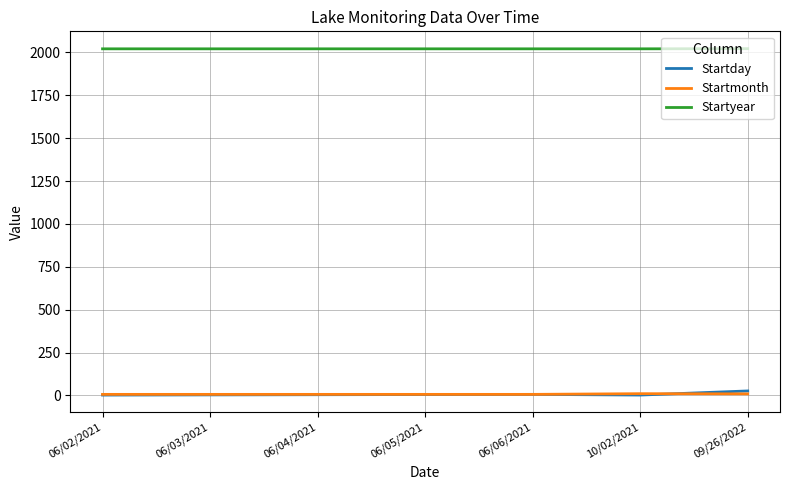

How many Startmonth values are between 6 and 9?

6